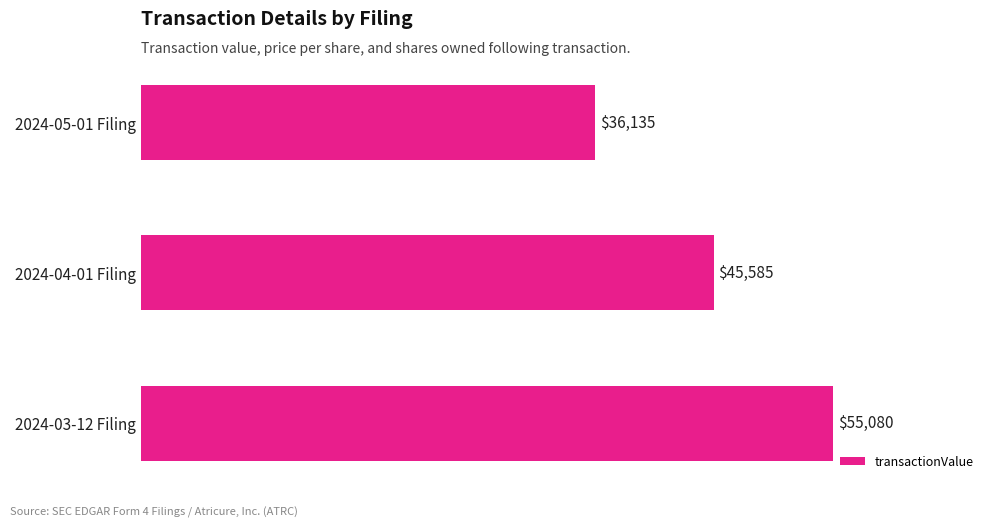

Rank the categories by value from highest to lowest.

2024-03-12 Filing, 2024-04-01 Filing, 2024-05-01 Filing